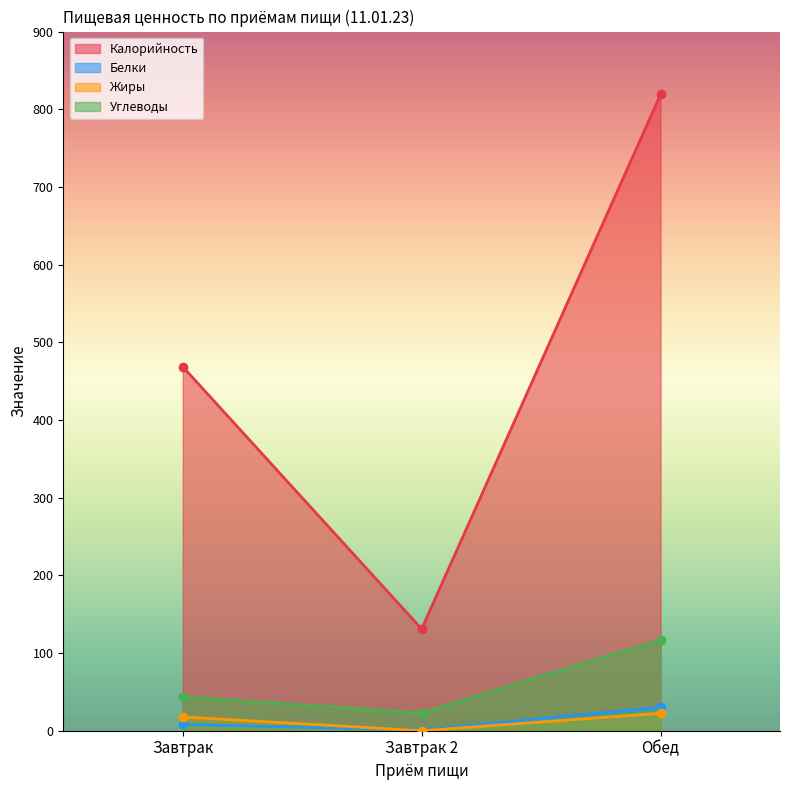

Reading right to left, list all the values displayed in this chart.

Калорийность: Обед=819.0	Завтрак 2=131.0	Завтрак=468.6
Белки: Обед=30.2	Завтрак 2=1.0	Завтрак=8.1
Жиры: Обед=22.6	Завтрак 2=0.0	Завтрак=17.8
Углеводы: Обед=116.9	Завтрак 2=23.0	Завтрак=43.5